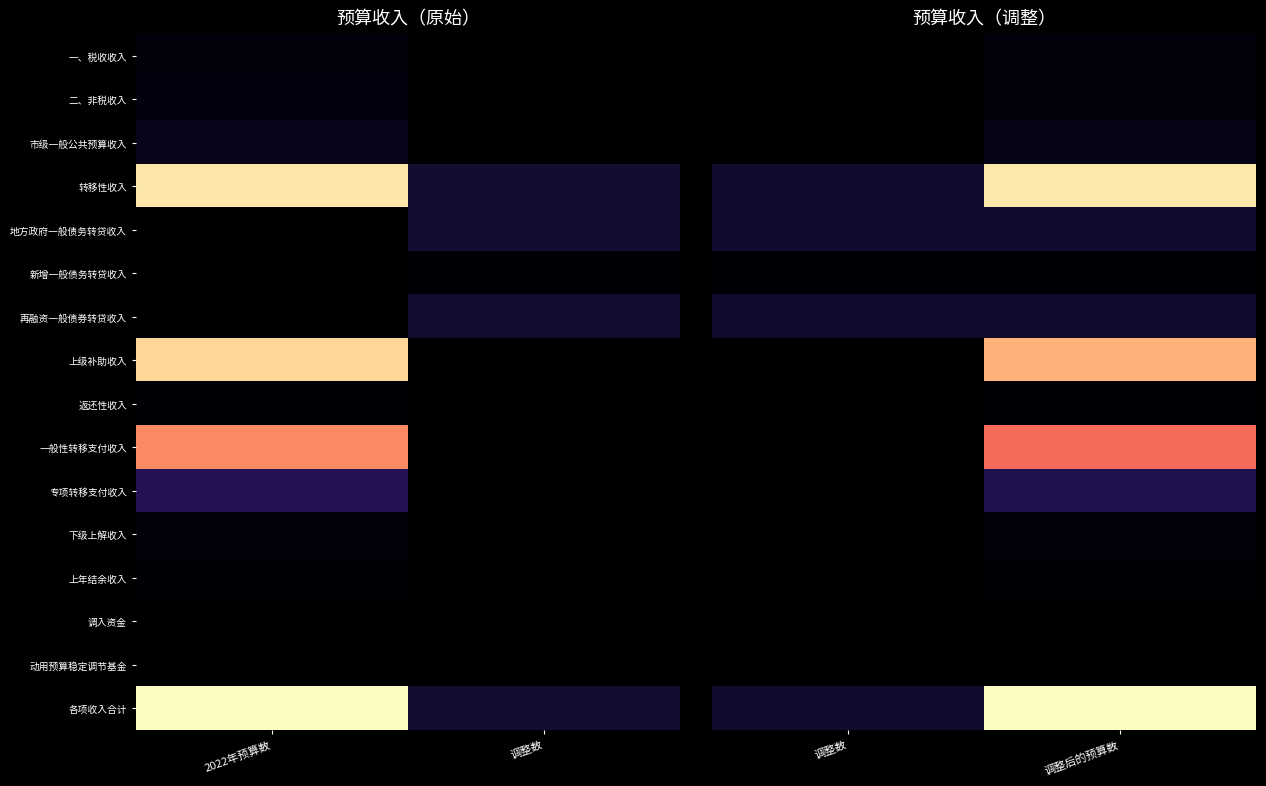

The 各项收入合计 series shows 1674892 at 调整后的预算数. True or false?

False